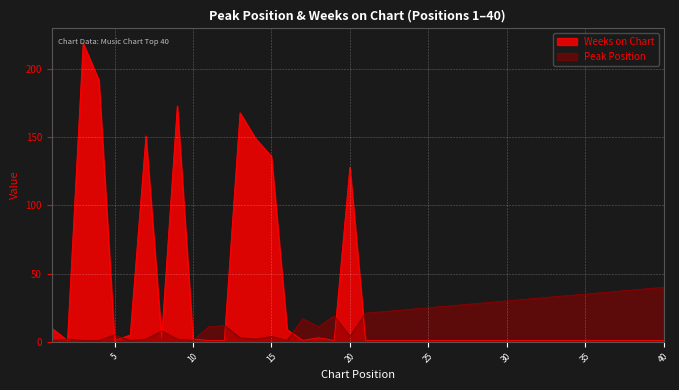

How many times do Peak Position and Weeks on Chart cross each other?

11